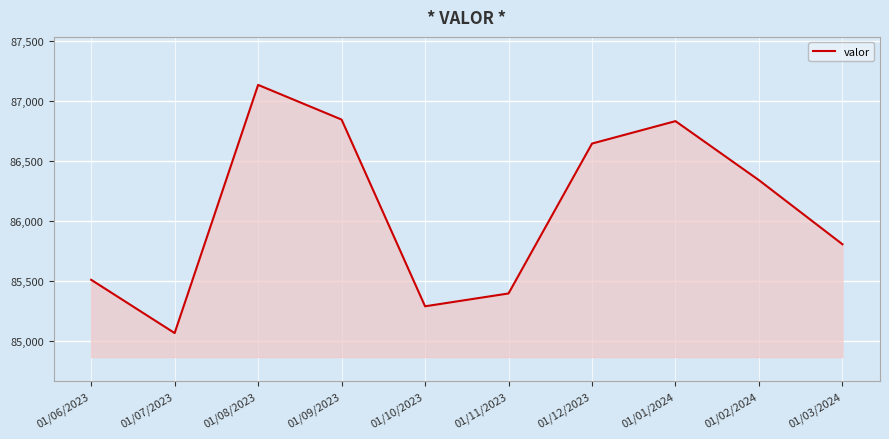

The chart shows a value of 137391 at 01/12/2023. True or false?

False